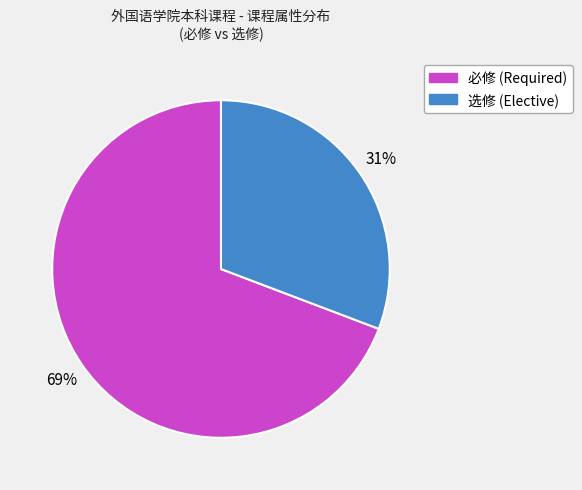

To the nearest percent, what portion does 选修 represent?

31%